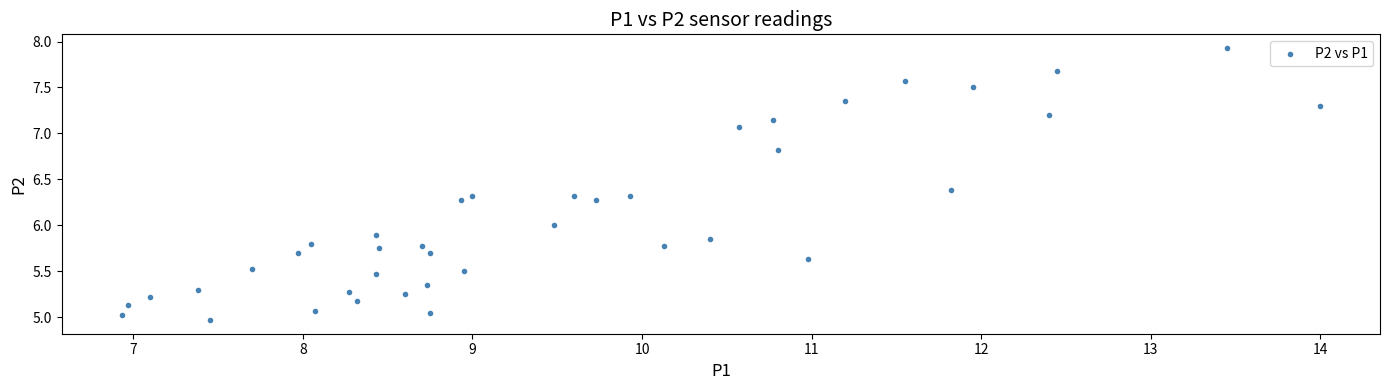

What is the range of X values (max minus min)?

7.1